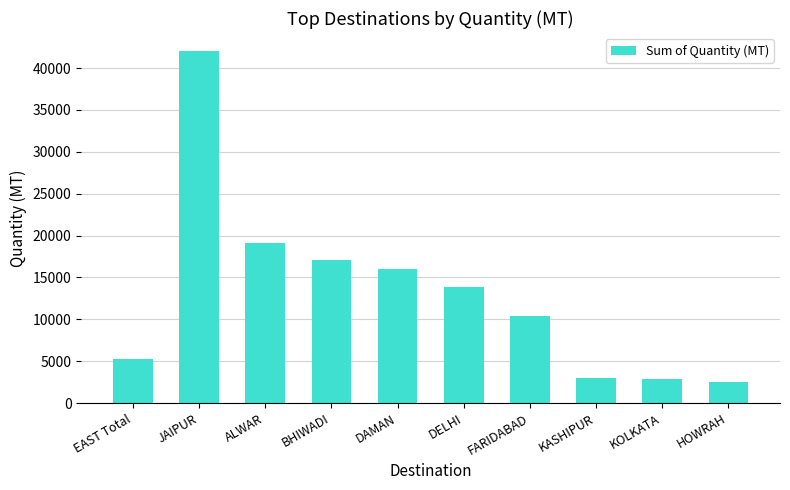

What value does the data have at DELHI?

13817.2